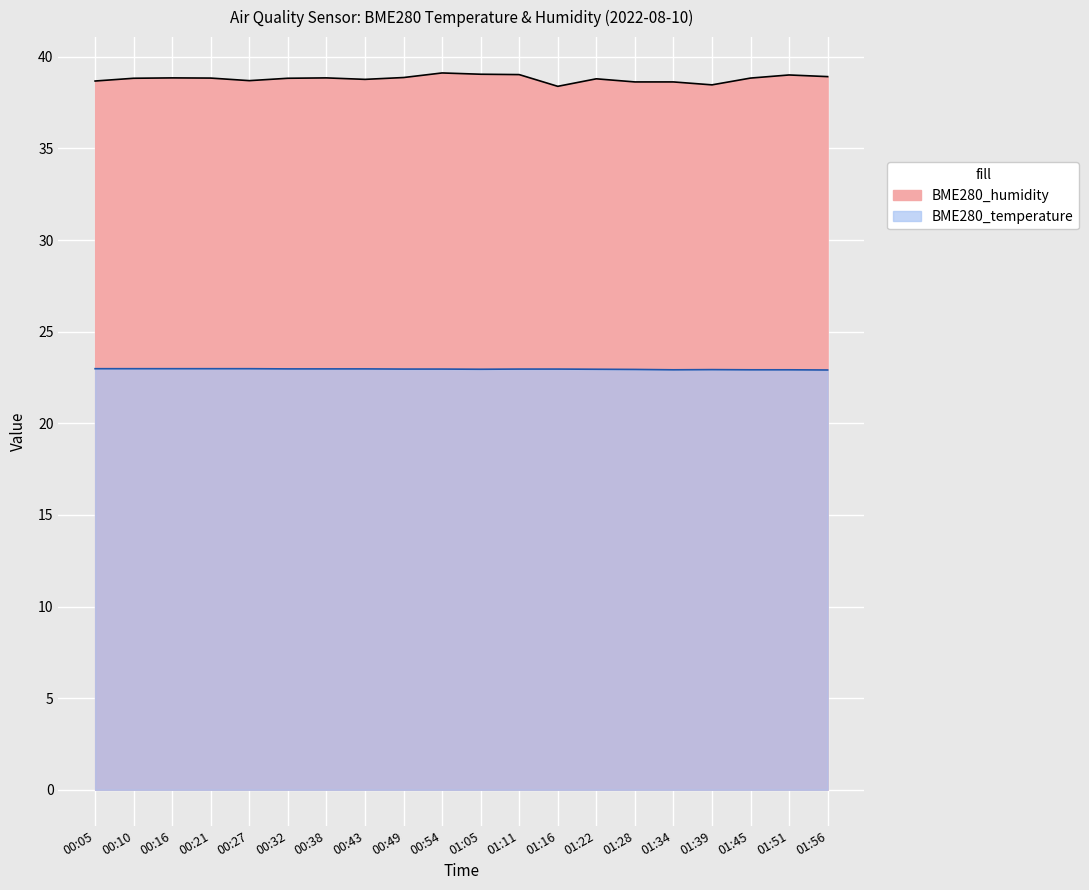

What are all the series names shown in the legend?

BME280_humidity, BME280_temperature